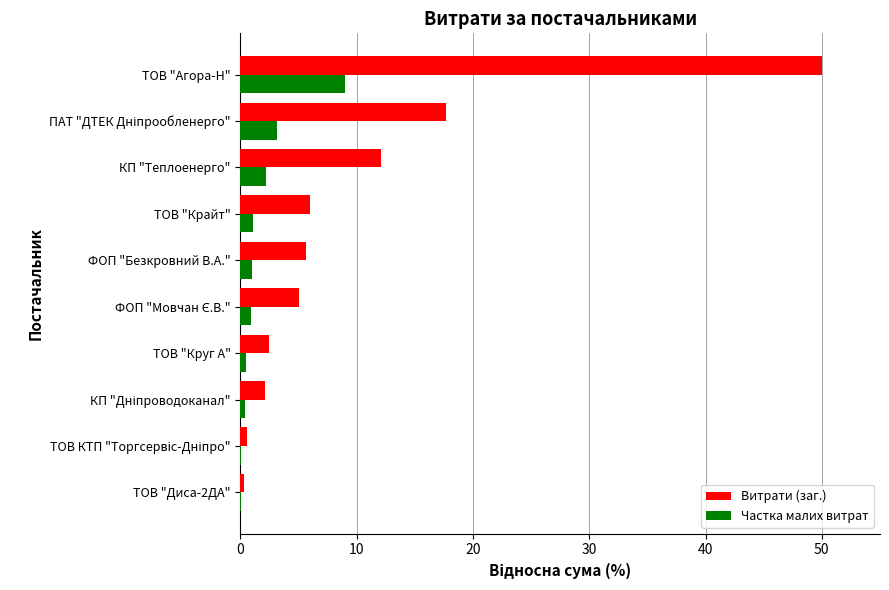

The value of Частка малих витрат at КП "Теплоенерго" is 2.2. True or false?

True